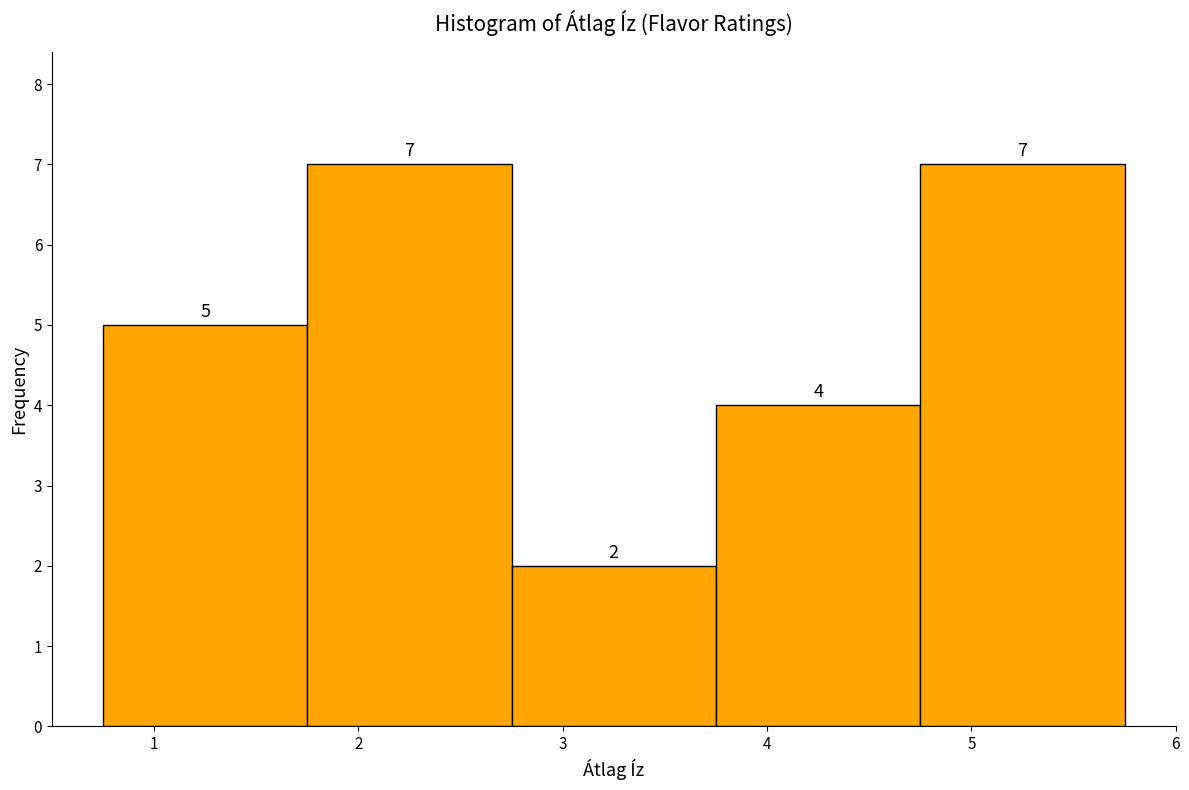

What is the height of the bar covering 4.75 to 5.75 on the x-axis? The bar edges are not printed on the chart, so give them approximately, as read against the axis.

7